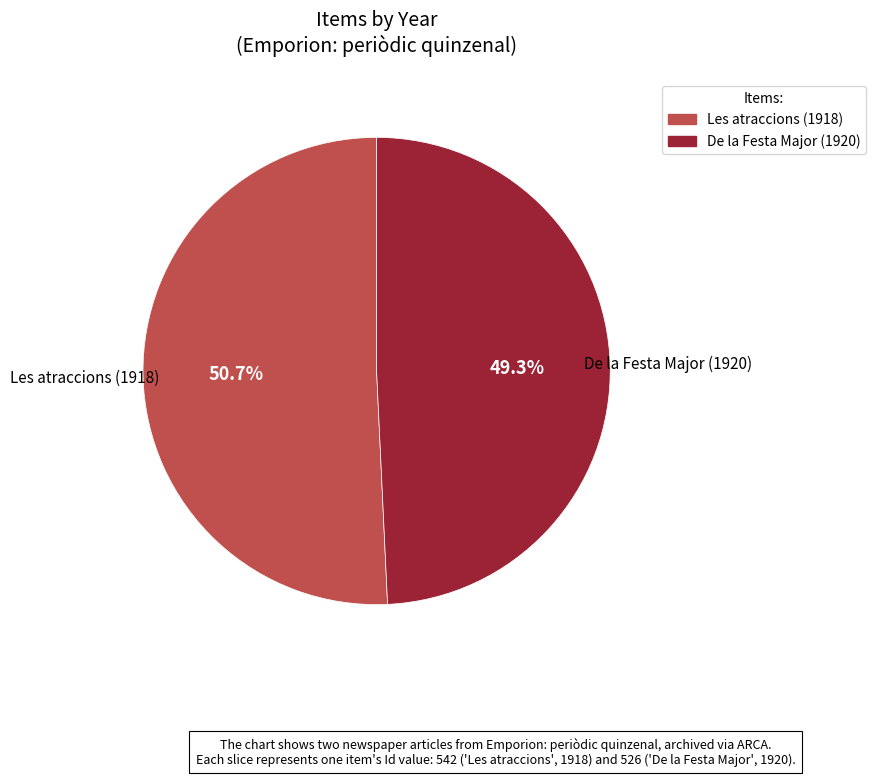

Which slice is the smallest?

De la Festa Major (1920)